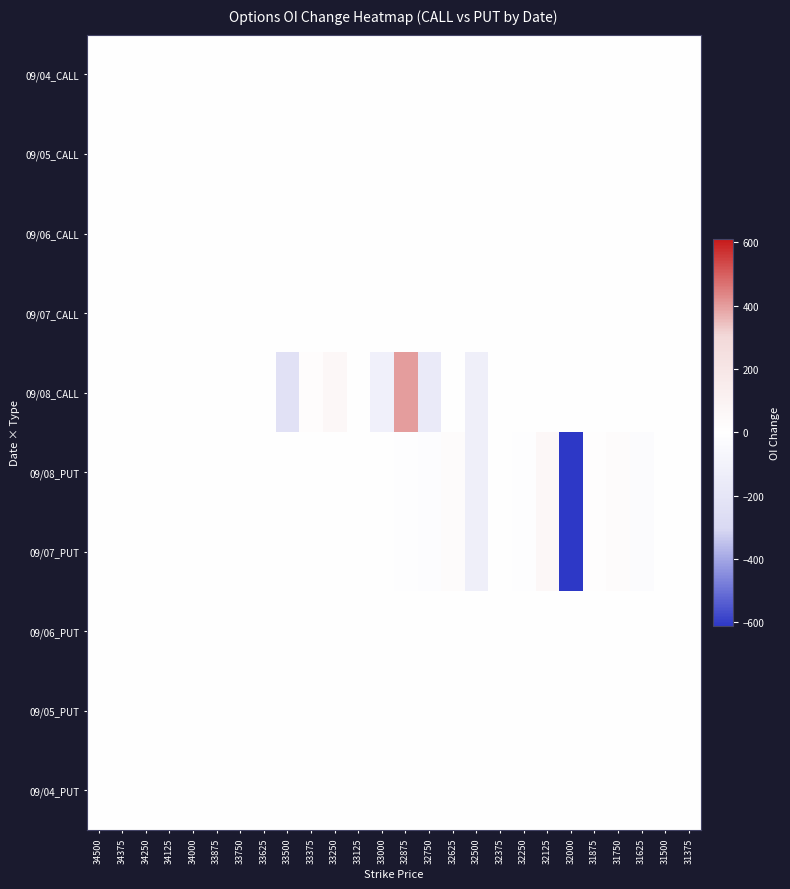

Rank the series by their maximum value, from lowest to highest.

09/04_CALL, 09/05_CALL, 09/06_CALL, 09/07_CALL, 09/06_PUT, 09/05_PUT, 09/04_PUT, 09/08_PUT, 09/07_PUT, 09/08_CALL